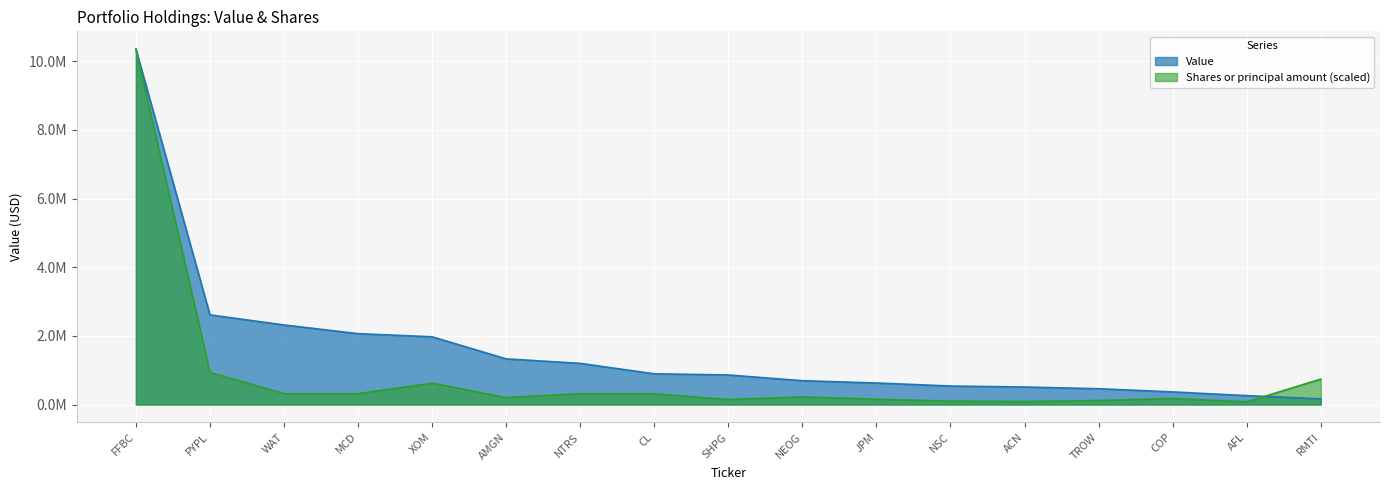

Reading left to right, list all the values displayed in this chart.

Shares or principal amount: FFBC=10357000.0	PYPL=934733.0	WAT=316188.8	MCD=316188.8	XOM=621679.8	AMGN=201570.3	NTRS=316188.8	CL=312447.2	SHPG=146237.3	NEOG=222307.0	JPM=154431.9	NSC=97939.5	ACN=87847.8	TROW=115619.7	COP=176038.1	AFL=77756.1	RMTI=740619.5
Value: FFBC=10357000.0	PYPL=2612000.0	WAT=2318000.0	MCD=2065000.0	XOM=1973000.0	AMGN=1330000.0	NTRS=1199000.0	CL=895000.0	SHPG=861000.0	NEOG=694000.0	JPM=627000.0	NSC=539000.0	ACN=510000.0	TROW=460000.0	COP=367000.0	AFL=259000.0	RMTI=164000.0